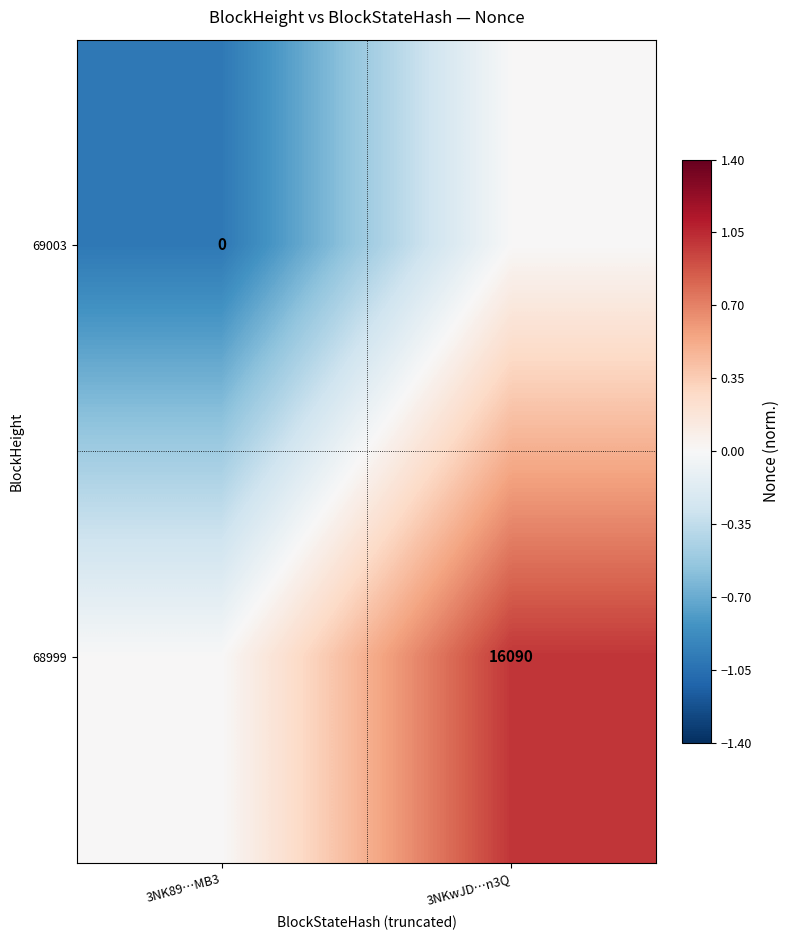

The 69003 series shows -1.6 at 3NK89…MB3. True or false?

False